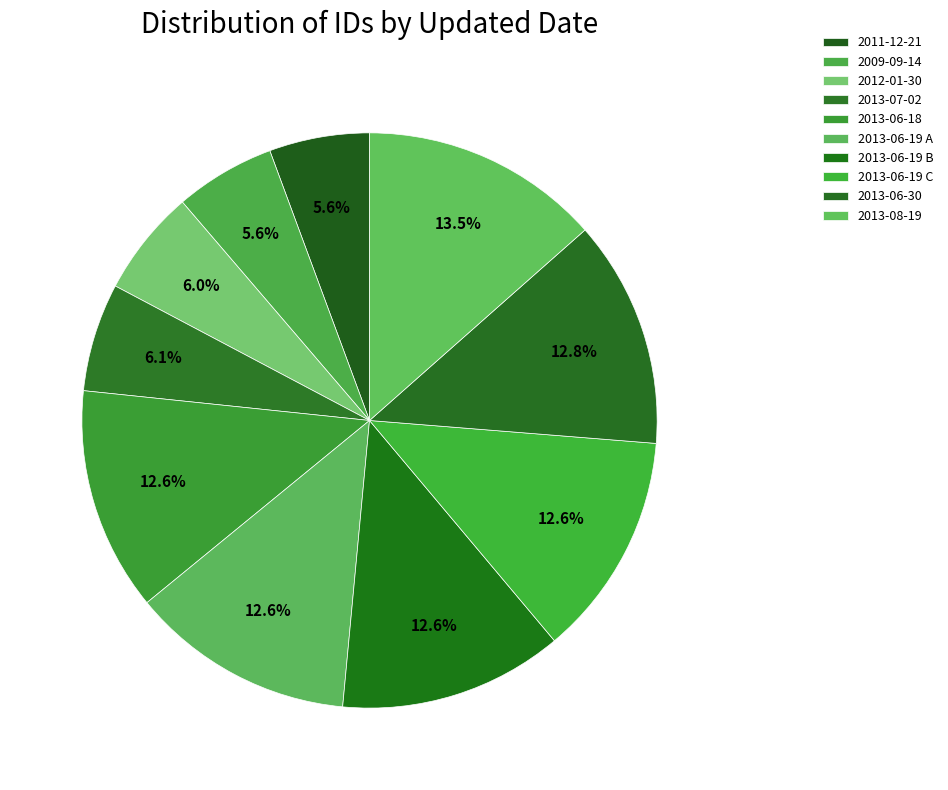

Combined, what portion of the pie is 2013-06-19 A and 2009-09-14?

18.2%